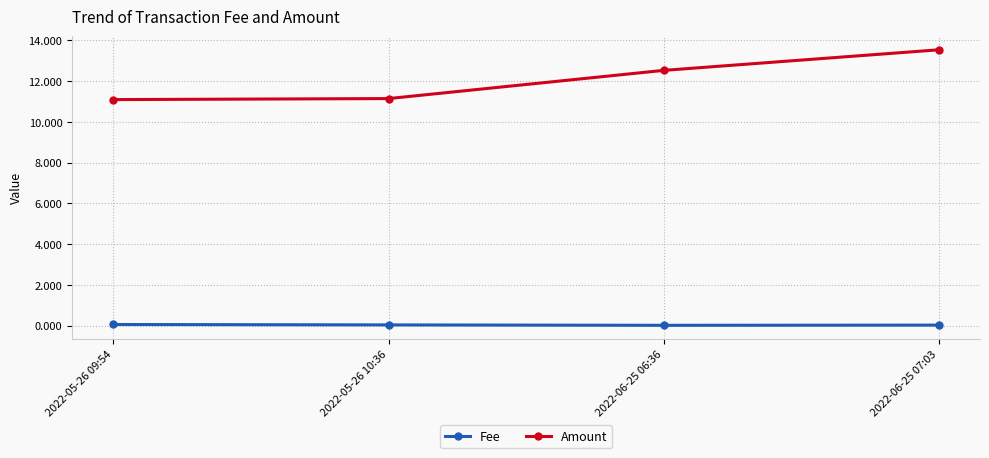

Does the chart display data point markers on the line(s)?

Yes